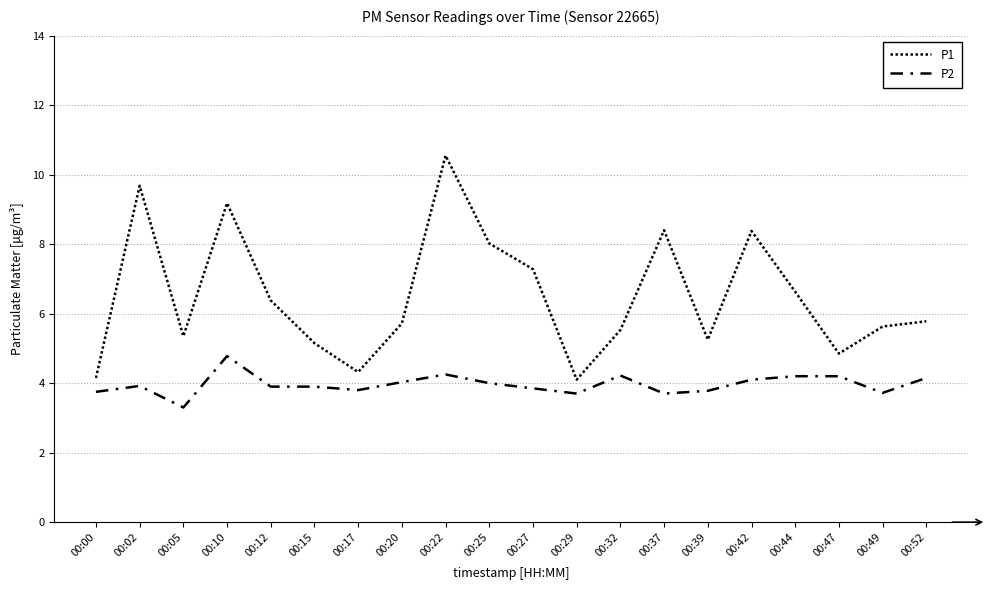

Which series has the largest range (max minus min)?

P1